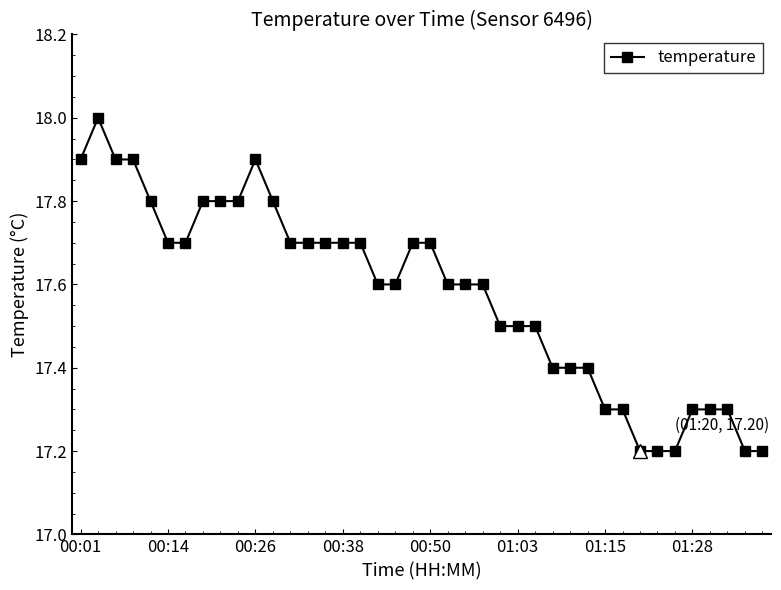

What is the value of the 32nd point from the left?

17.3